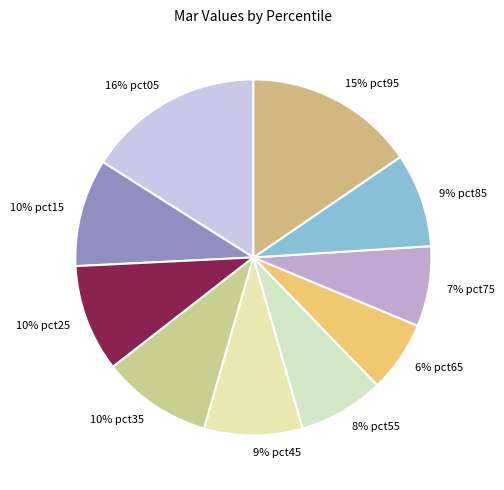

How many segments does this pie chart have?

10